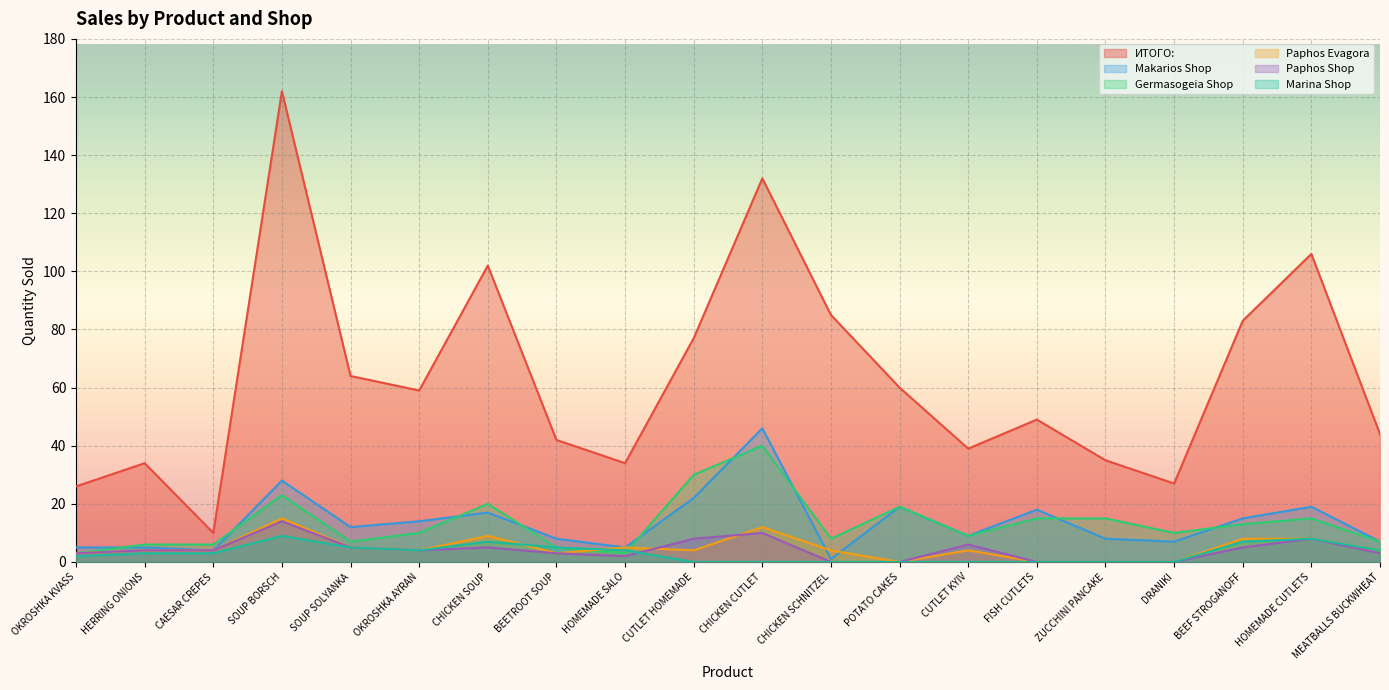

Which label corresponds to the largest value in the chart?

SOUP BORSCH